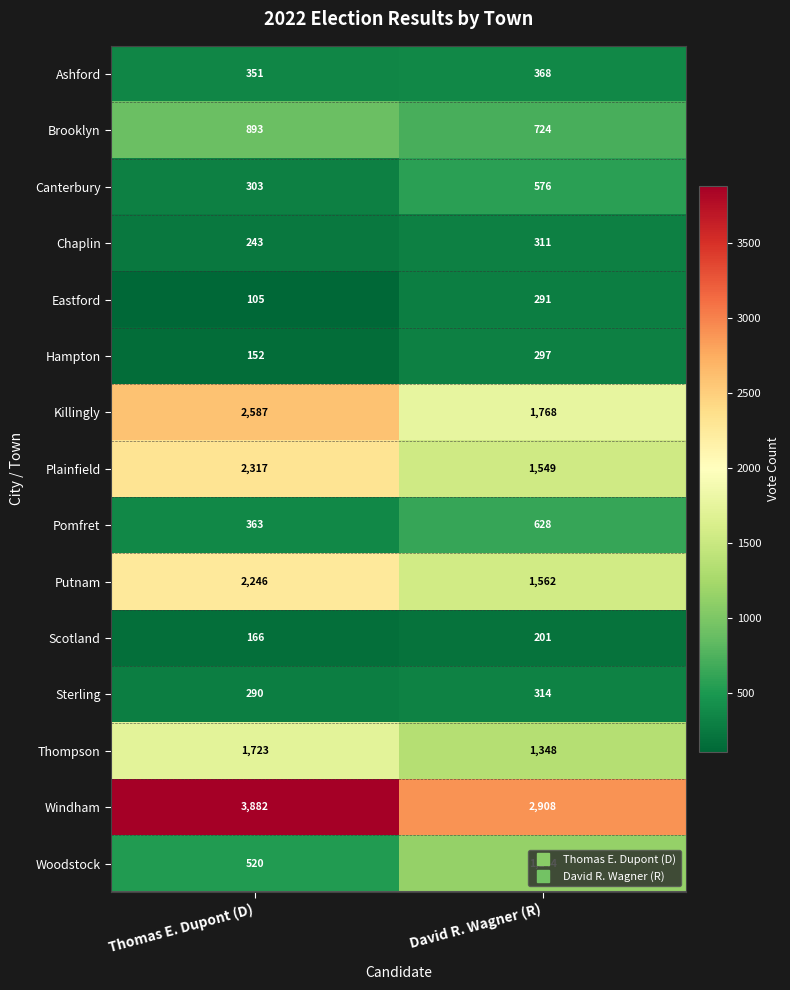

At which label is Hampton closest to 224?

Thomas E. Dupont (D)